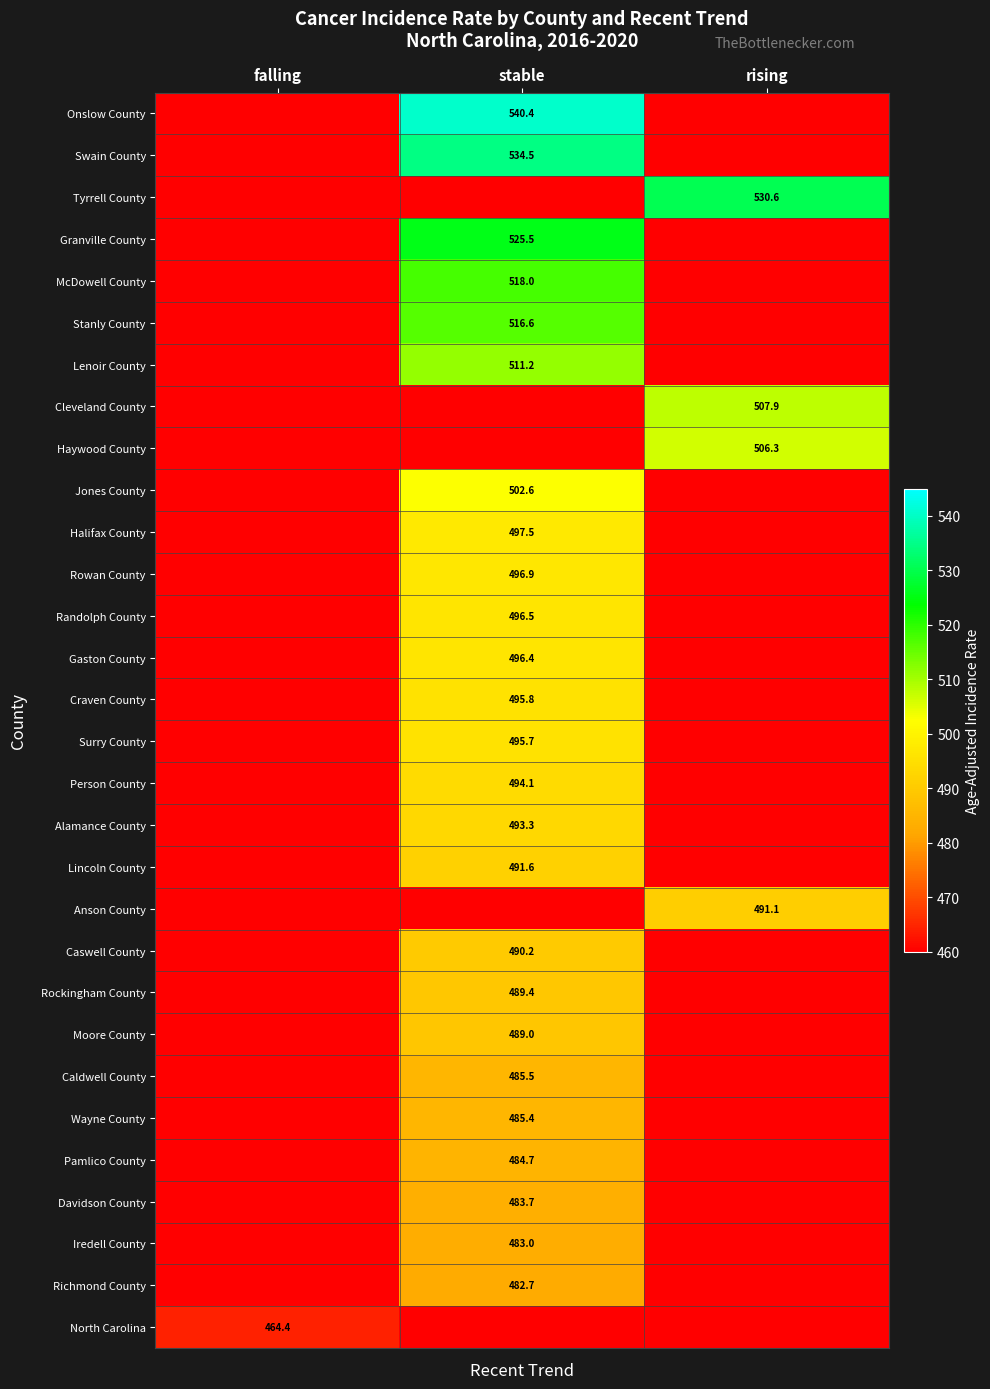

Is the value of Haywood County at rising greater than the value of Lincoln County at stable?

Yes